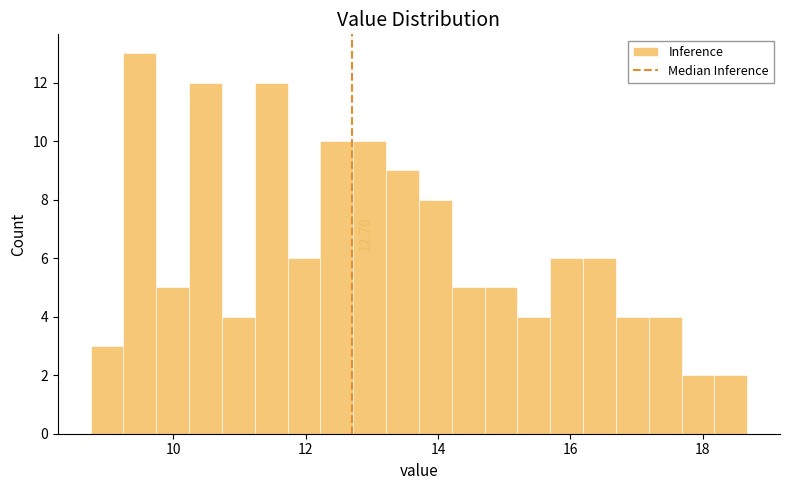

Around what value on the x-axis is the tallest bar? Give the approximate position of its centre, as read against the axis.

9.4